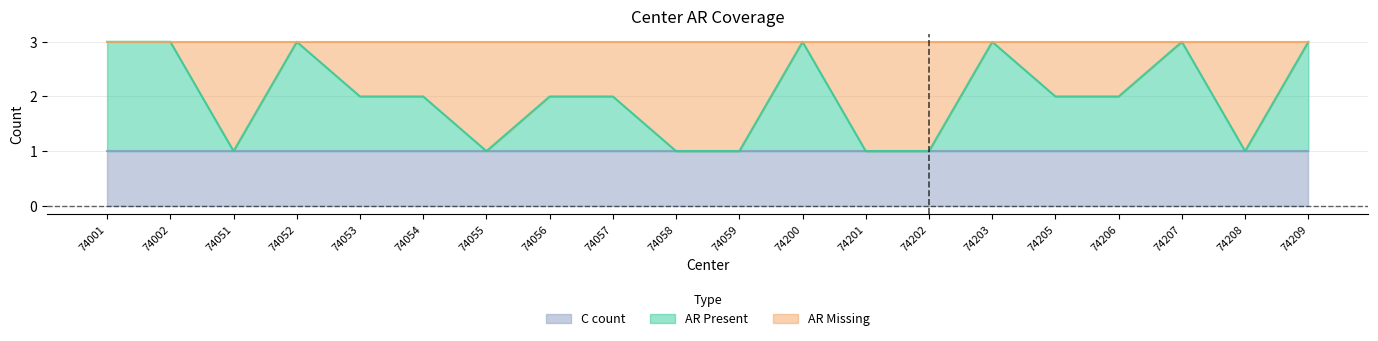

Reading left to right, what are all the values shown in this chart?

AR_Present: 74001=2	74002=2	74051=0	74052=2	74053=1	74054=1	74055=0	74056=1	74057=1	74058=0	74059=0	74200=2	74201=0	74202=0	74203=2	74205=1	74206=1	74207=2	74208=0	74209=2
AR_Missing: 74001=0	74002=0	74051=2	74052=0	74053=1	74054=1	74055=2	74056=1	74057=1	74058=2	74059=2	74200=0	74201=2	74202=2	74203=0	74205=1	74206=1	74207=0	74208=2	74209=0
C_count: 74001=1	74002=1	74051=1	74052=1	74053=1	74054=1	74055=1	74056=1	74057=1	74058=1	74059=1	74200=1	74201=1	74202=1	74203=1	74205=1	74206=1	74207=1	74208=1	74209=1